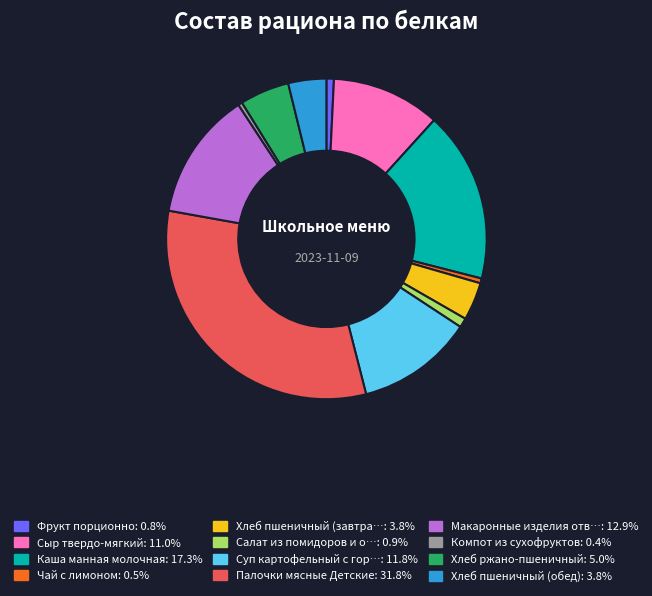

Is there any slice that represents more than half of the pie?

No